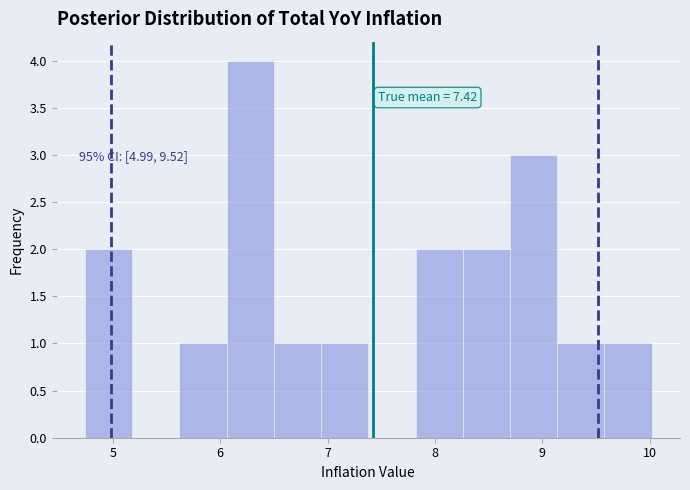

Which range on the x-axis has the tallest bar?

6.1 to 6.5